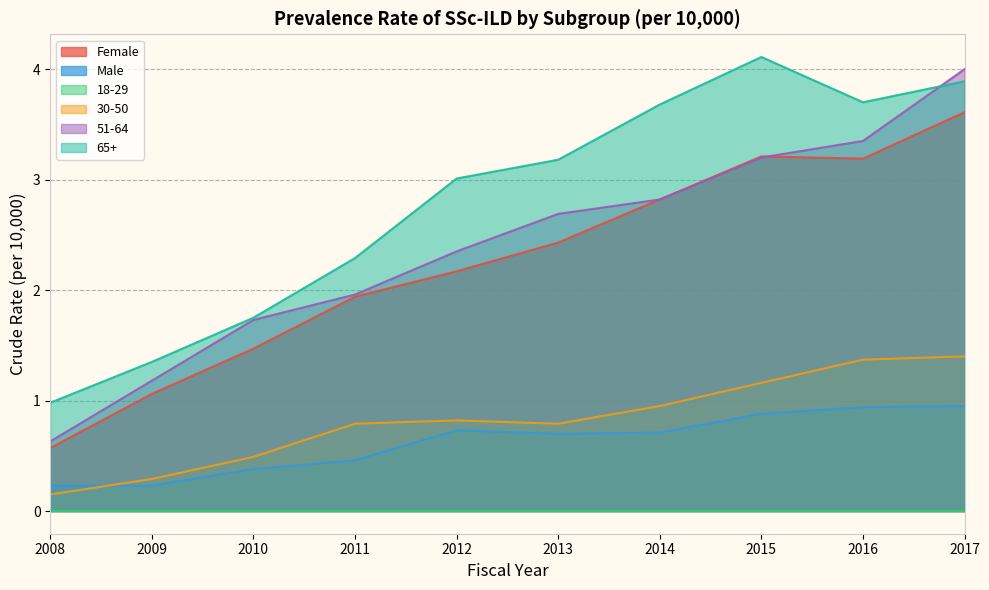

Does the chart display data point markers on the line(s)?

No